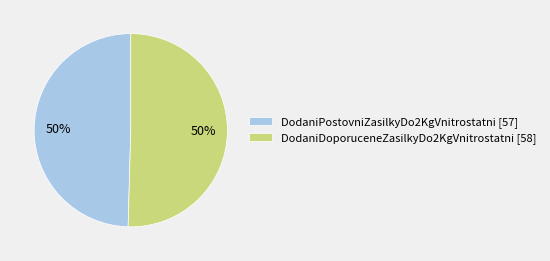

How many slices are in this pie chart?

2